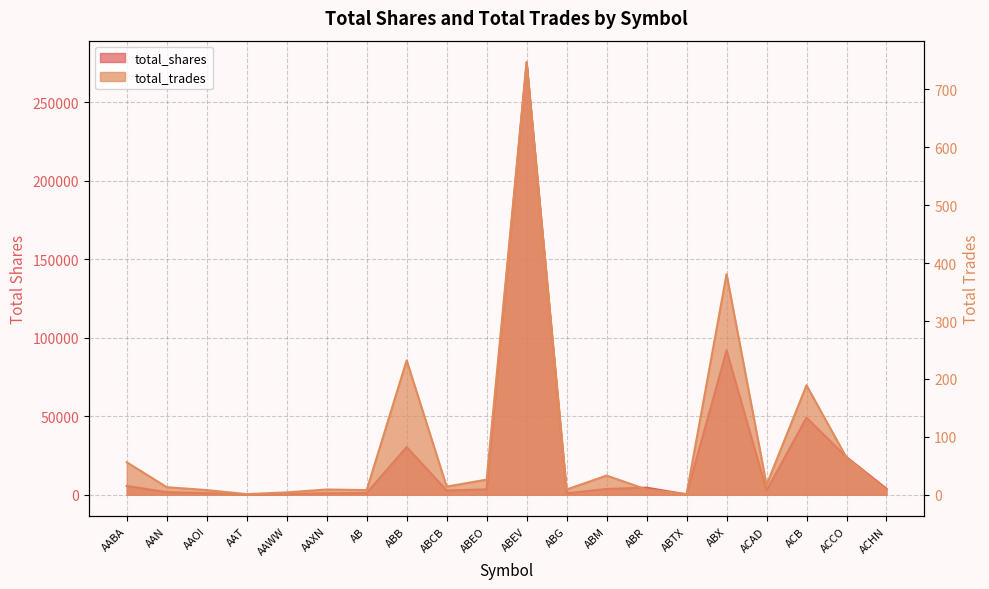

Which series has the largest range (max minus min)?

total_shares